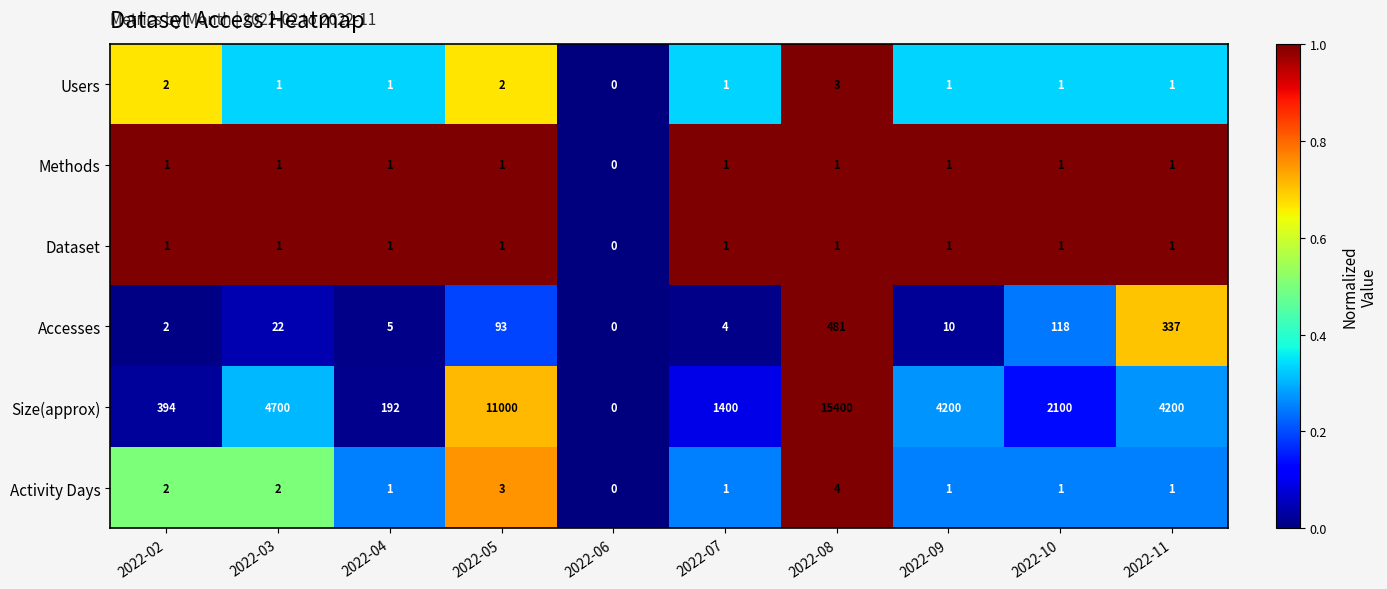

At which category does the chart reach its minimum across all series?

2022-06